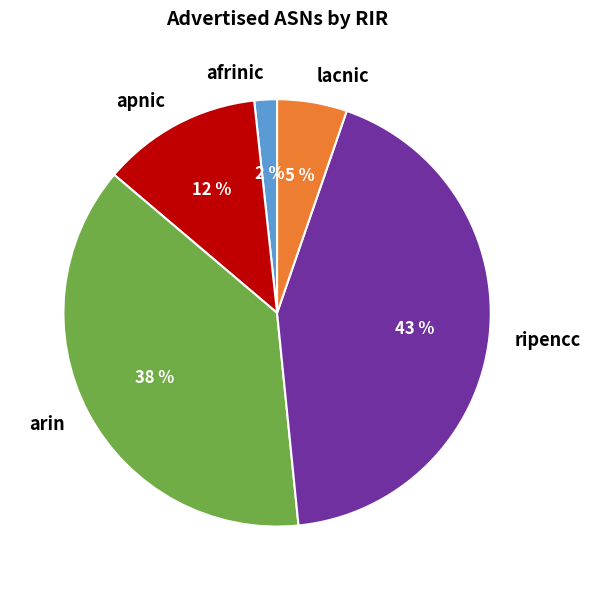

Which category has the smallest portion of the pie?

afrinic